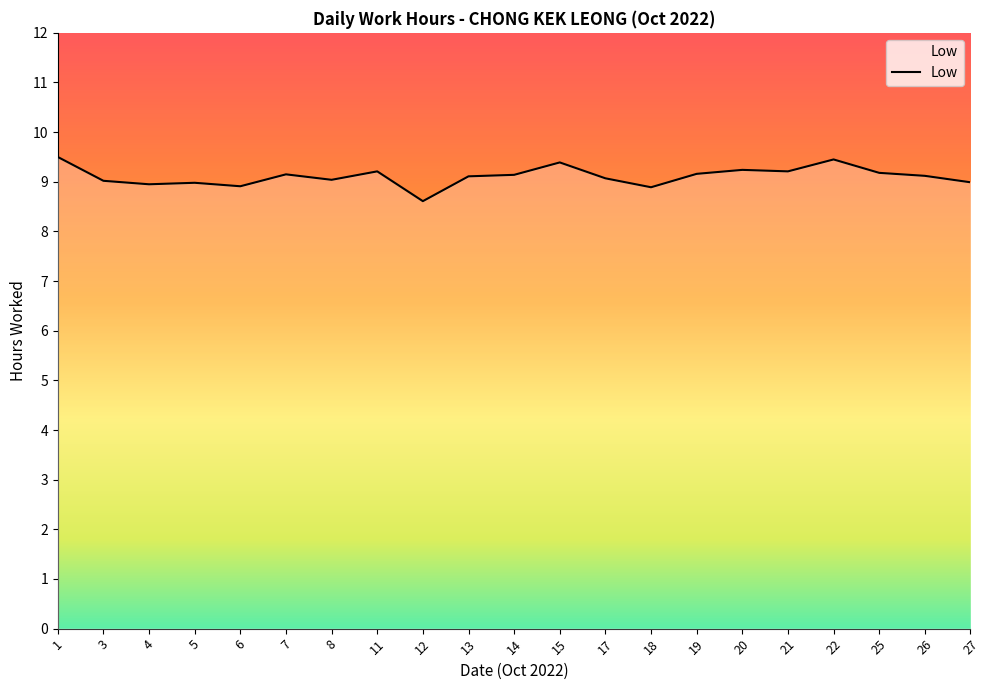

At which category does the chart reach its minimum across all series?

12